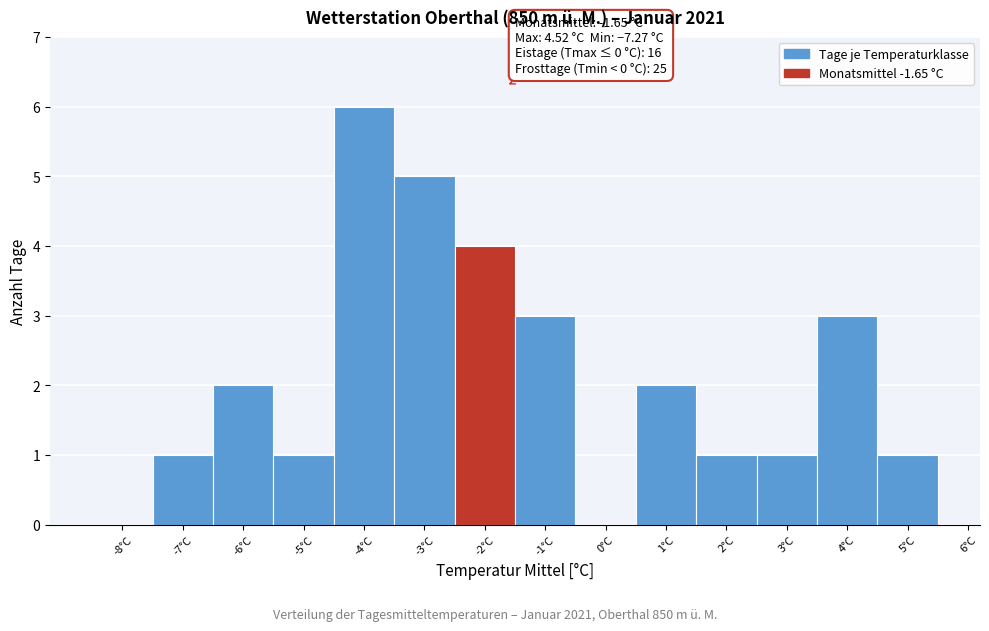

Over which range of the x-axis is the bar tallest?

-4.5 to -3.5